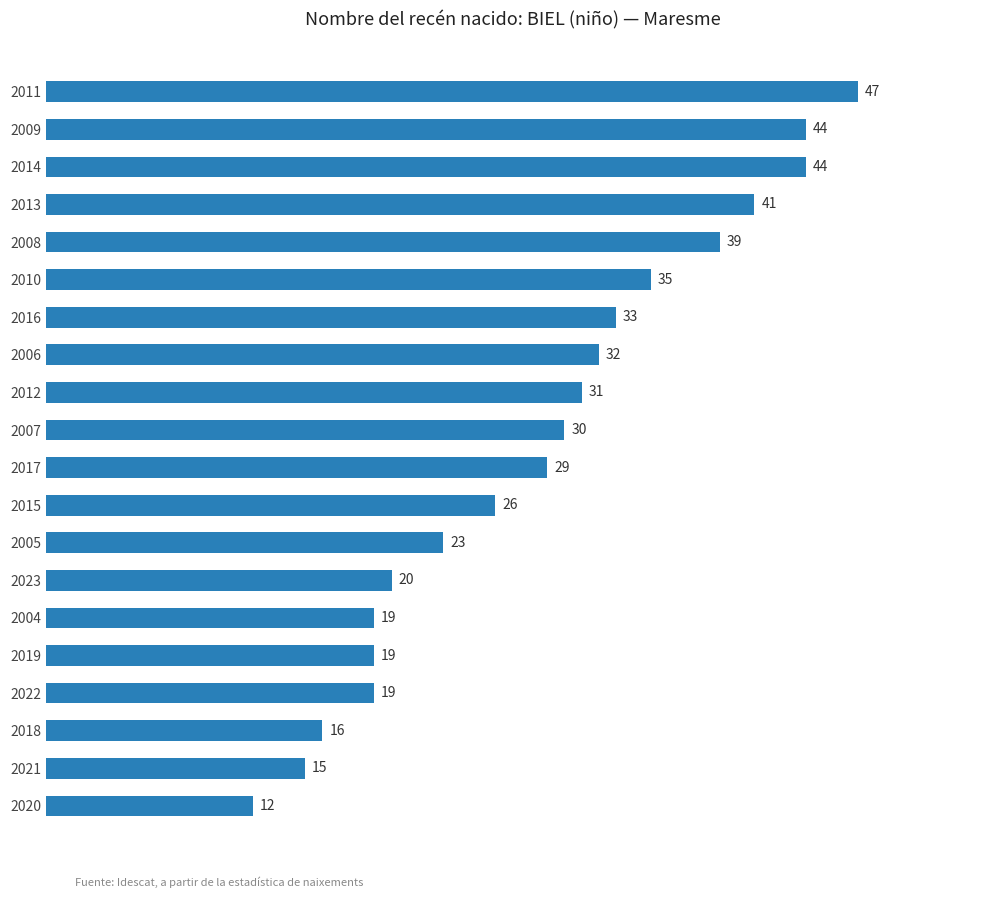

The value at 2022 is 19. True or false?

True